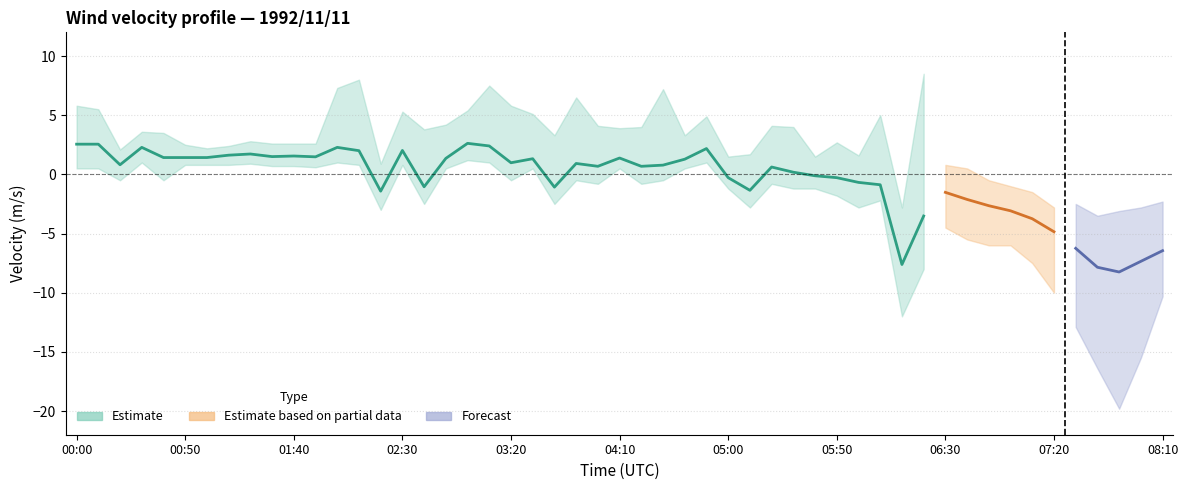

How many series are shown in this chart?

3